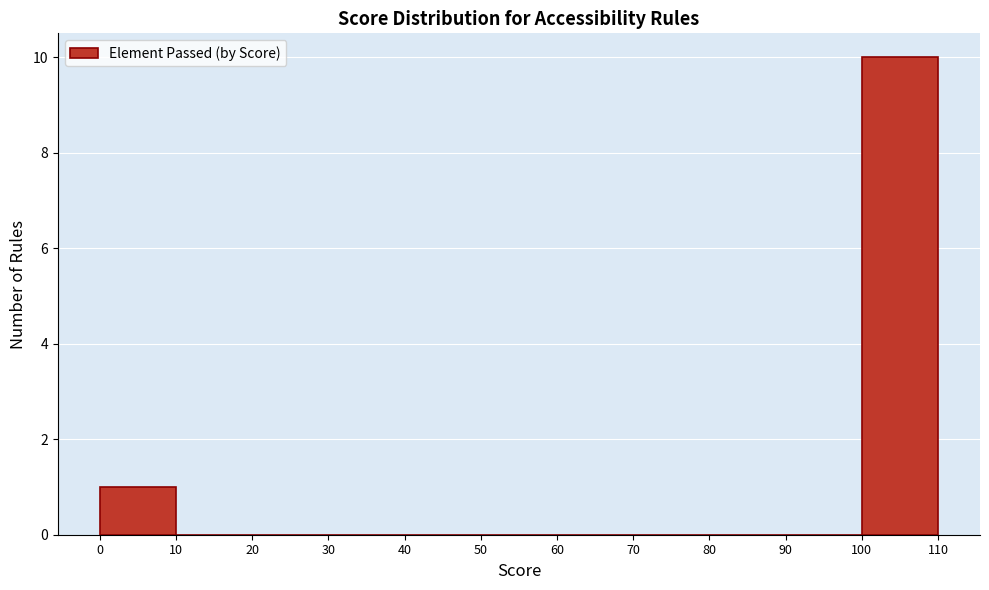

Reading left to right, list every bar in this chart as the range it spans on the x-axis followed by its height. The values are not printed on the chart, so give them approximately, as read against the axis.

0 to 10: 1
10 to 20: 0
20 to 30: 0
30 to 40: 0
40 to 50: 0
50 to 60: 0
60 to 70: 0
70 to 80: 0
80 to 90: 0
90 to 100: 0
100 to 110: 10